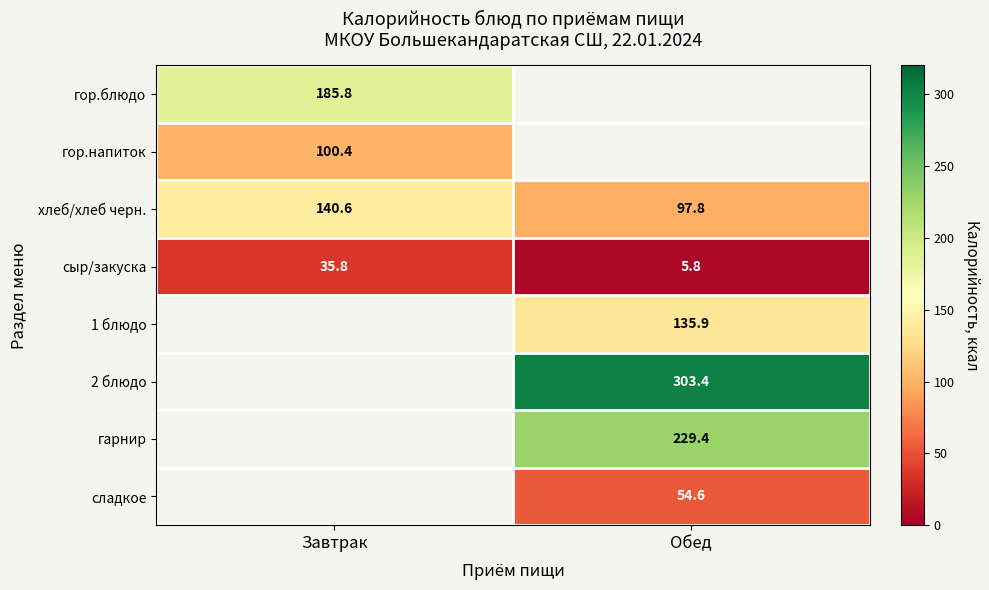

What is the minimum value shown in the chart?

5.8